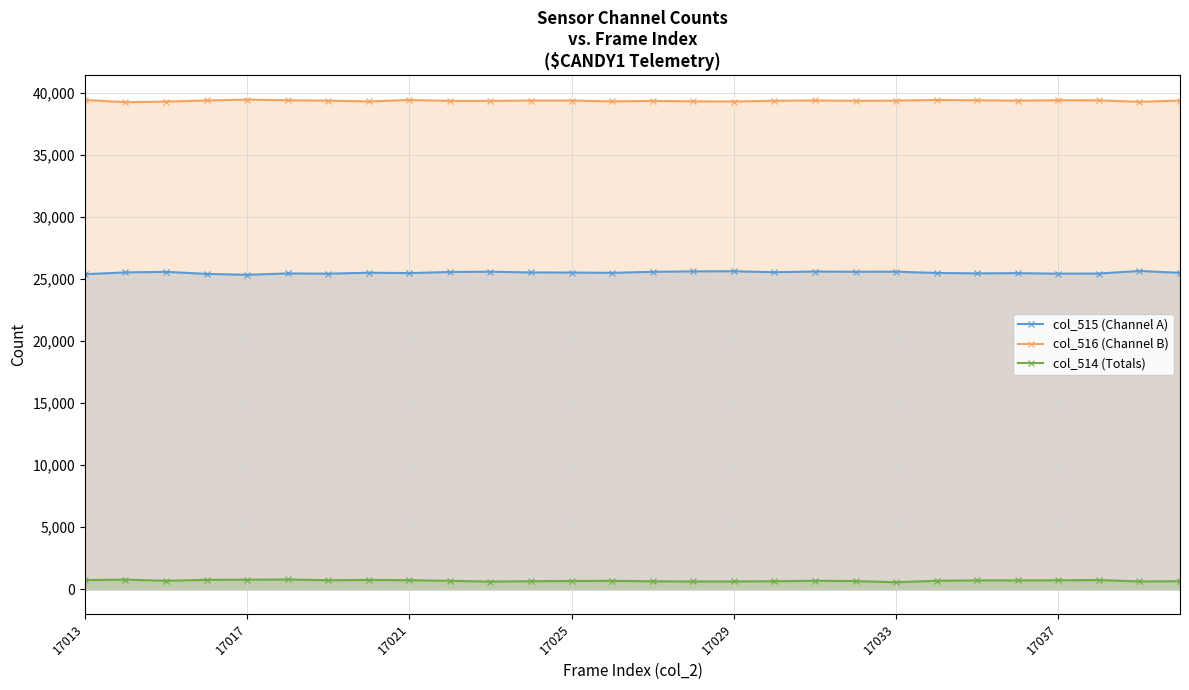

Which series has the largest total across all categories?

col_516 (Channel B)